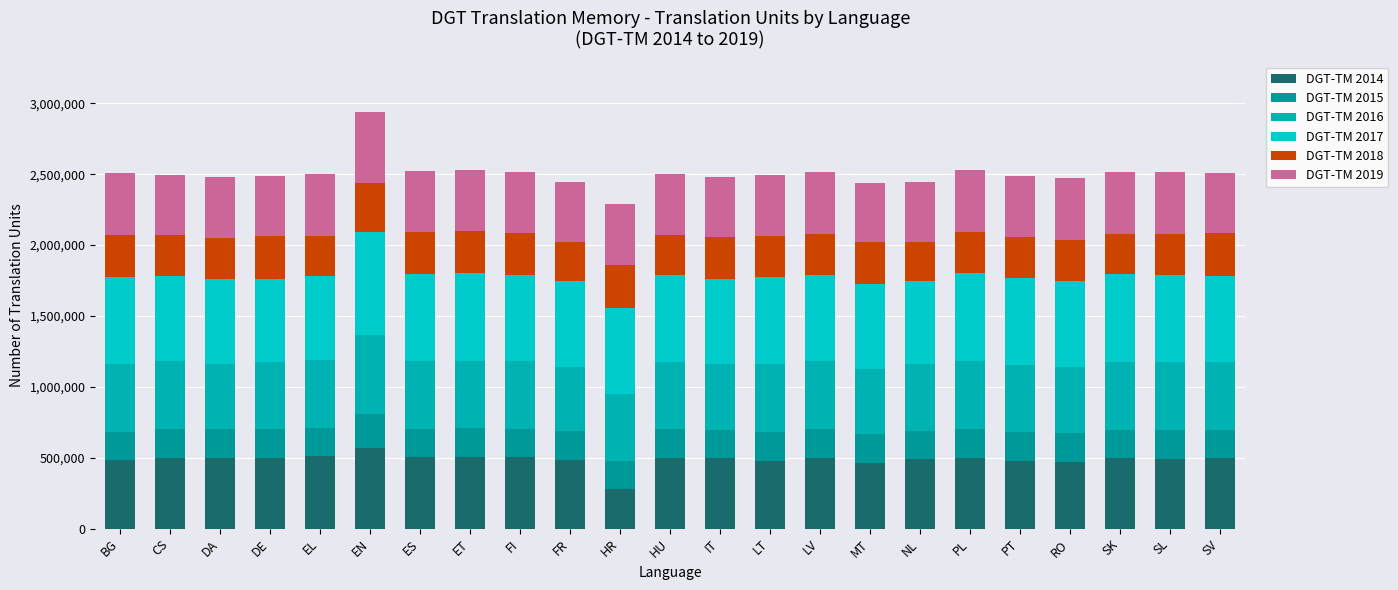

At which category is the sum across all series the highest?

EN